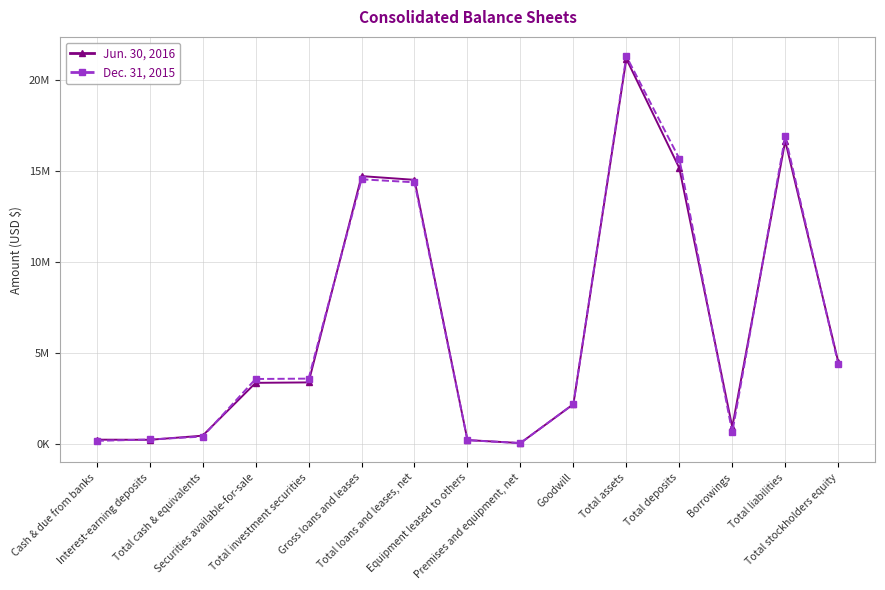

At which label does Jun. 30, 2016 reach its peak?

Total assets